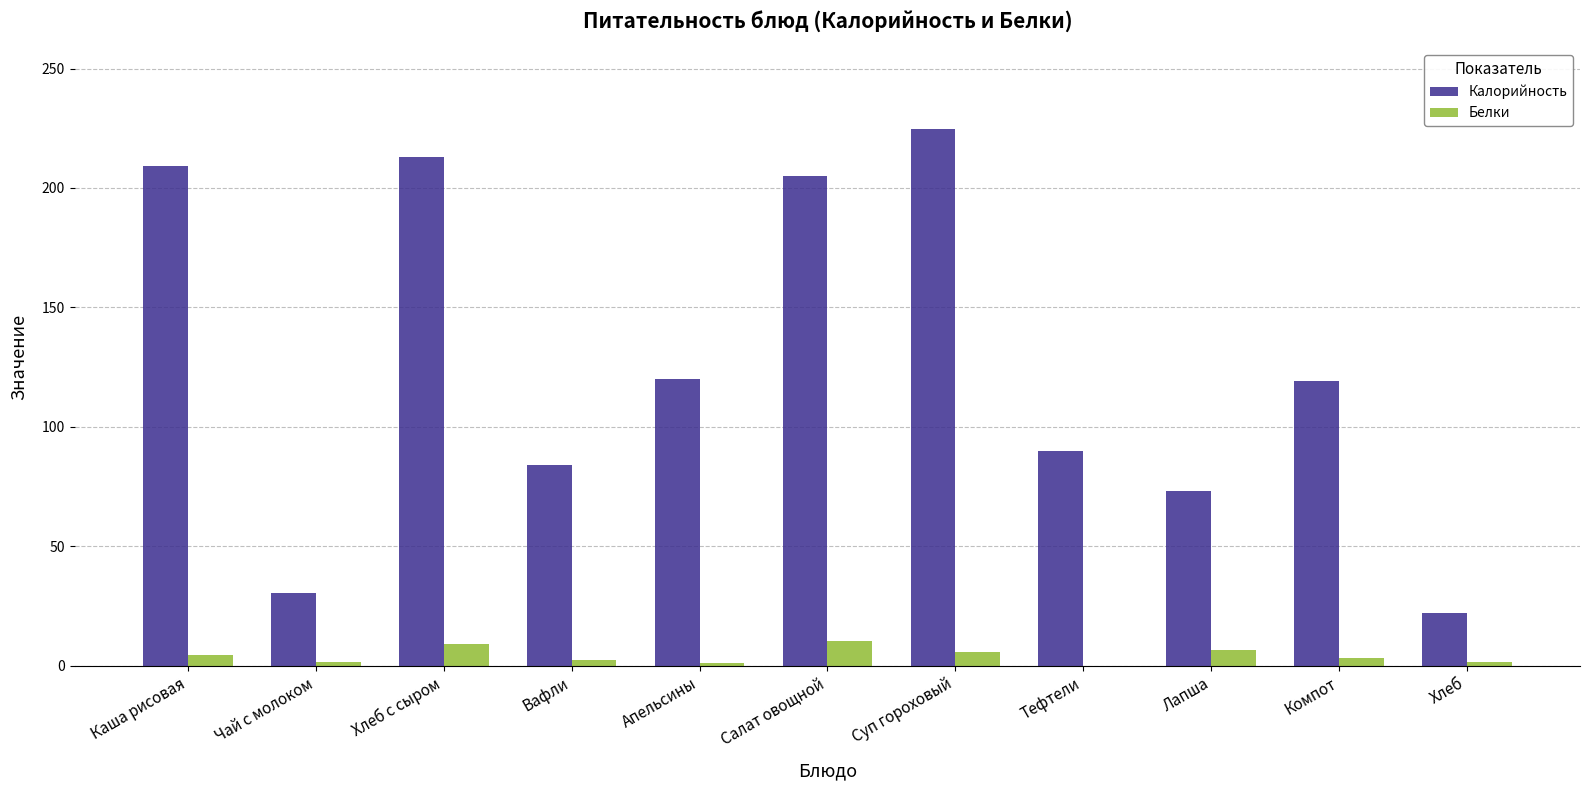

Between Апельсины and Тефтели, which series saw the biggest shift?

Калорийность